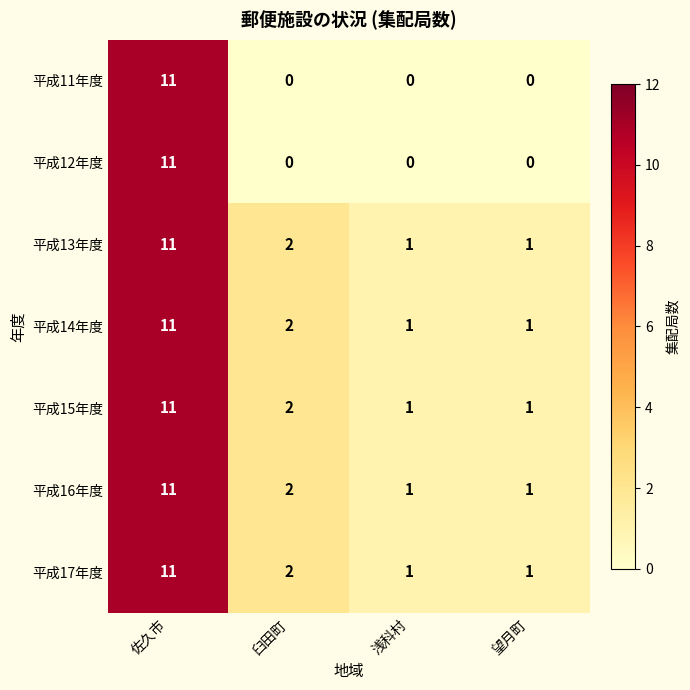

True or false: 平成14年度 has a value of 11 at 佐久市.

True